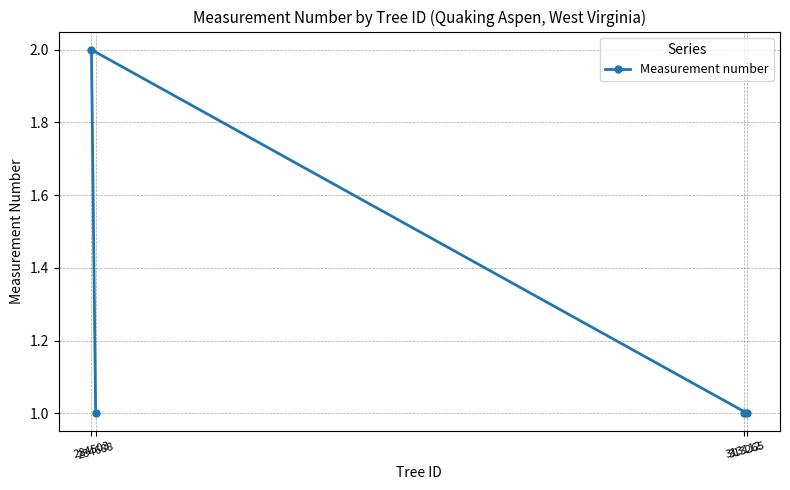

Rank the categories by value from highest to lowest.

284503, 313112, 313265, 284688